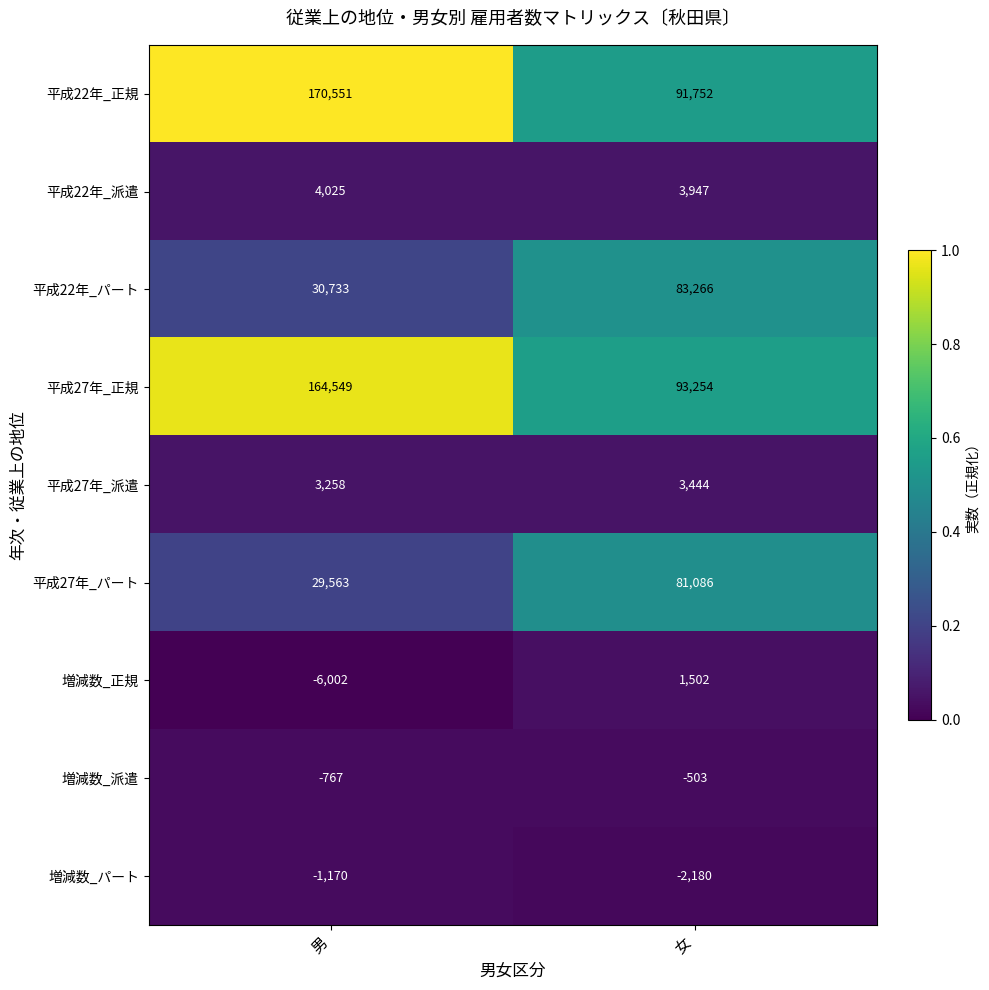

Between 男 and 女, which series saw the biggest shift?

平成22年_正規